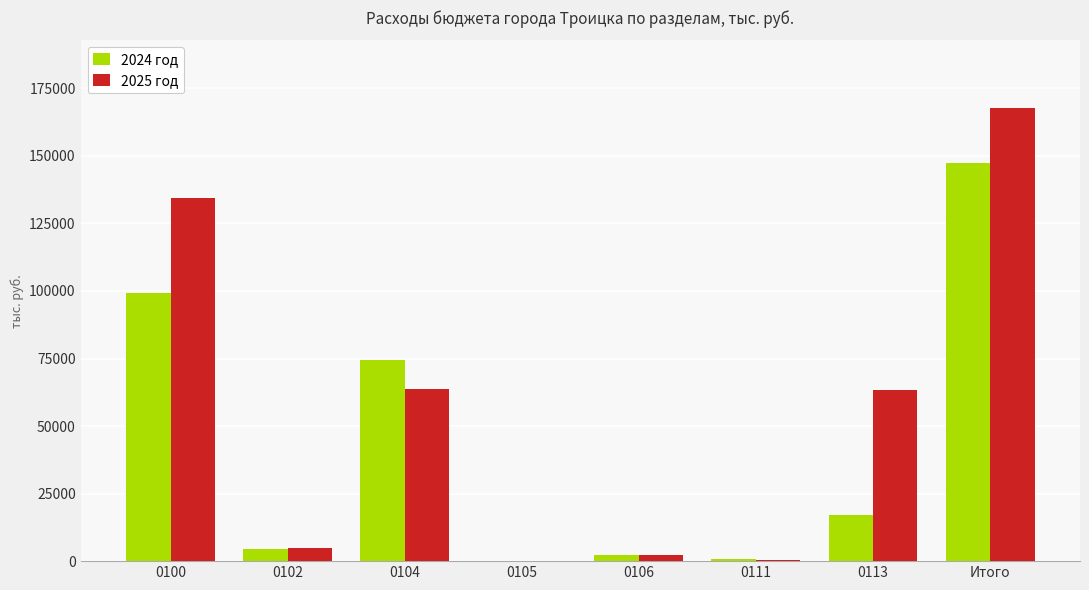

What is the maximum value for 2024 год?

147481.2